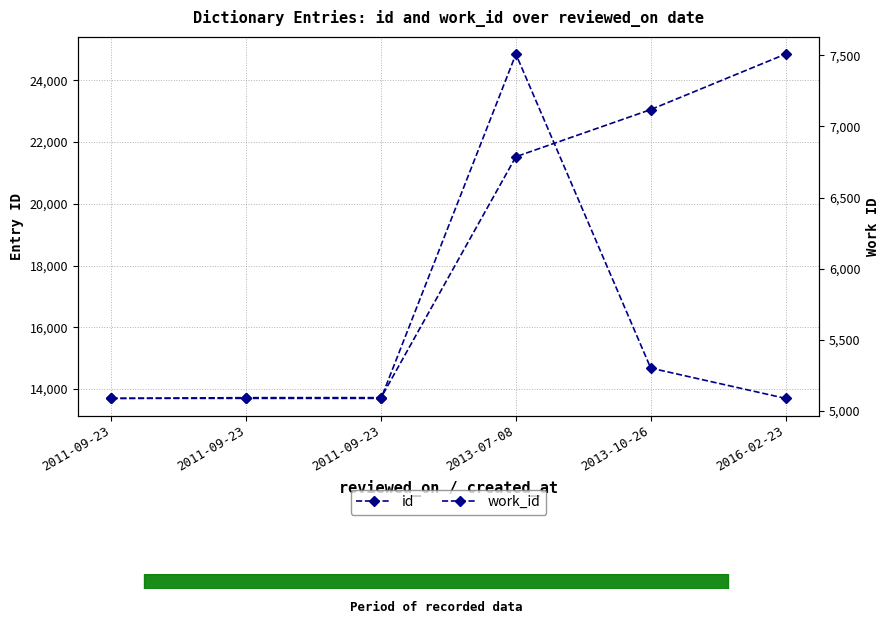

What are all the series names shown in the legend?

id, work_id